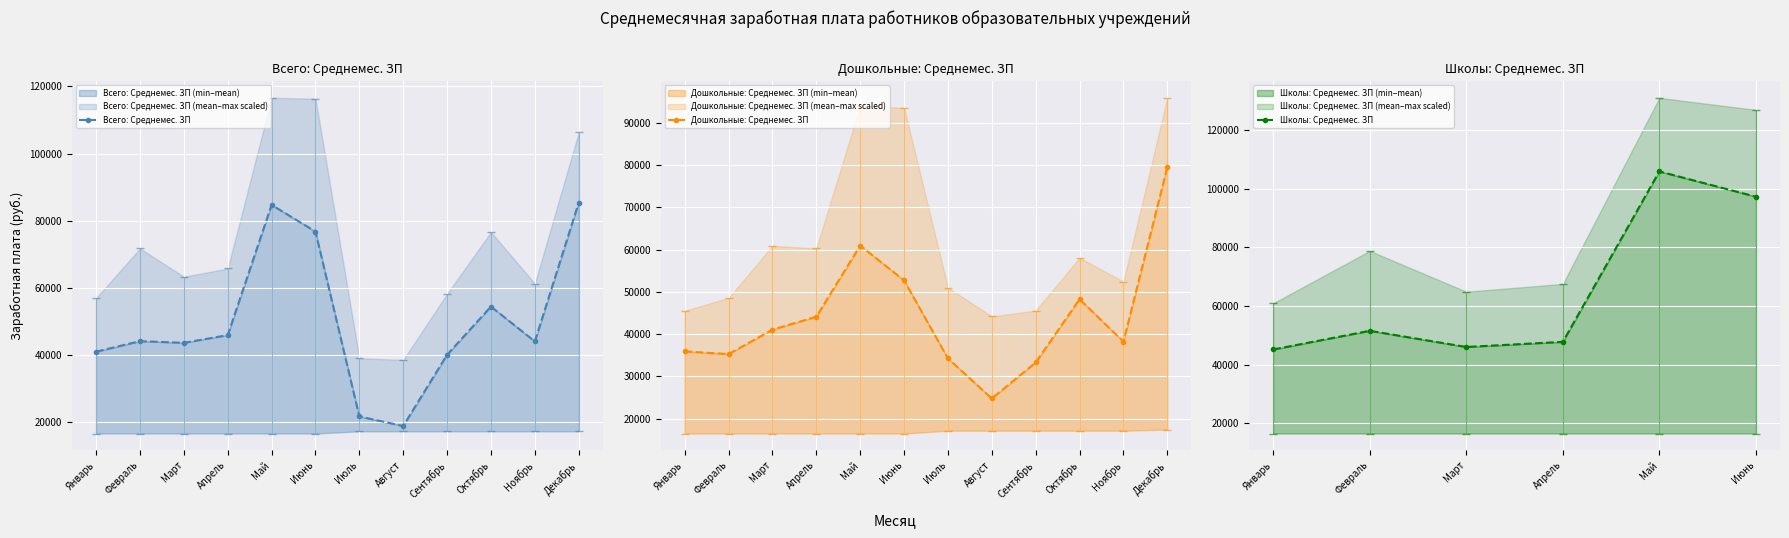

The Дошкольные: Среднемес. ЗП series shows 52732 at Июнь. True or false?

True